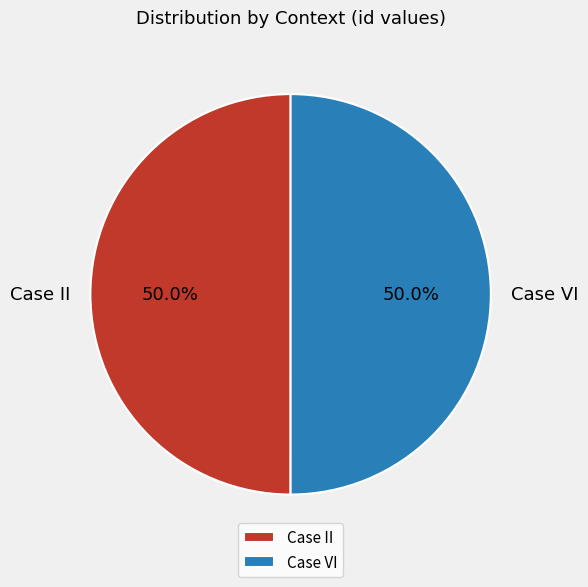

What is the ratio of the value at Case VI to the value at Case II?

1.0